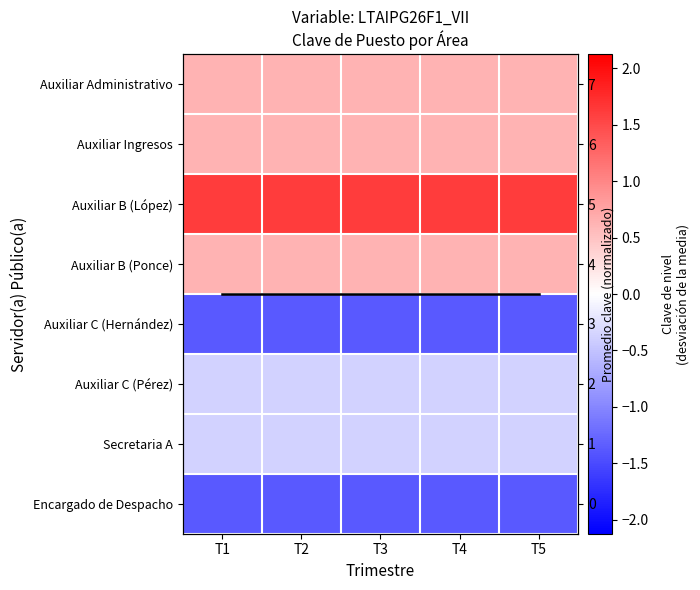

Is it true that Auxiliar Ingresos equals 0.3 at T5?

False